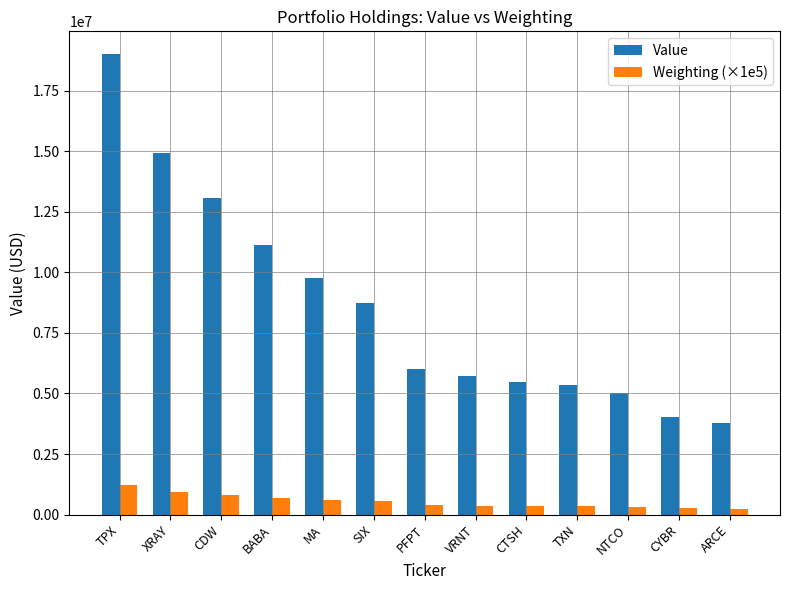

What is the label of the 10th bar from the right?

BABA